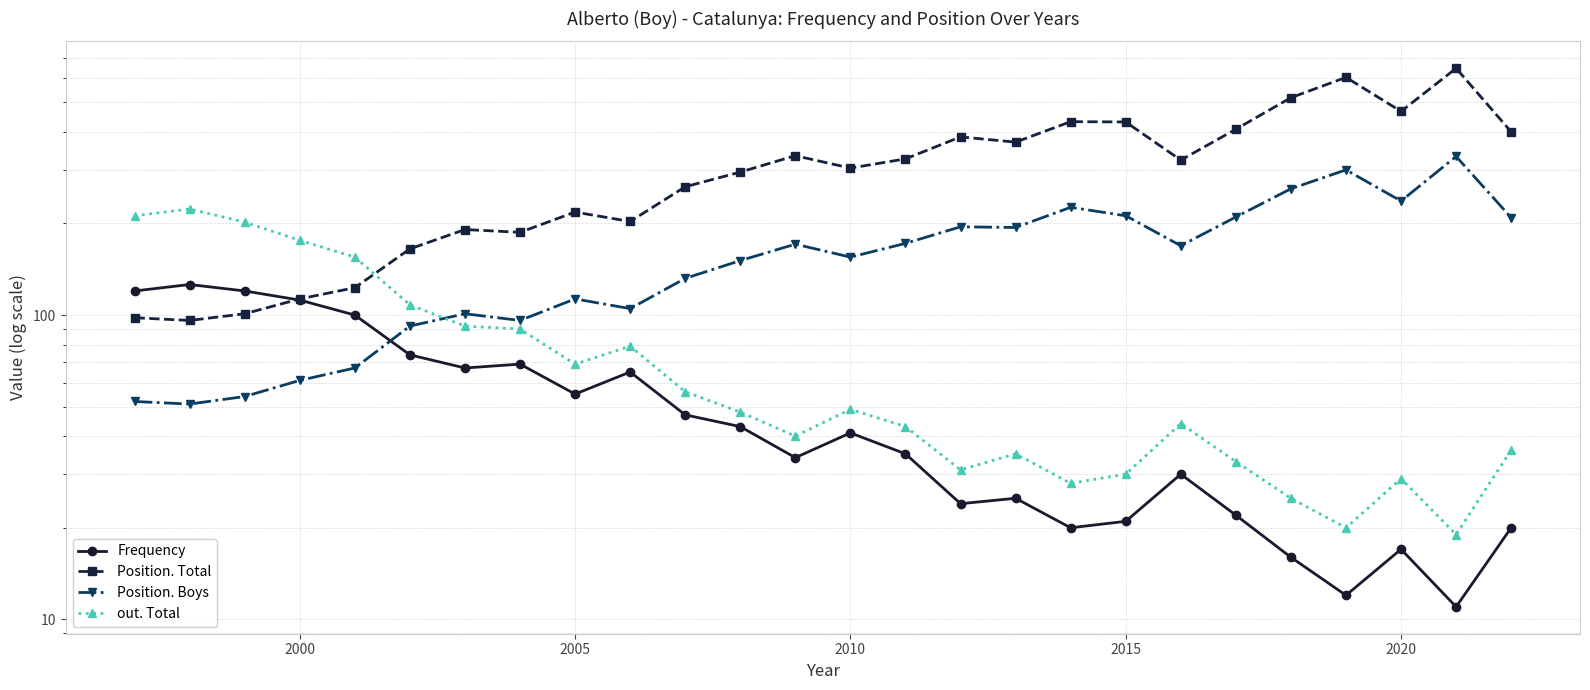

The Position. Total series shows 140 at 11. True or false?

False